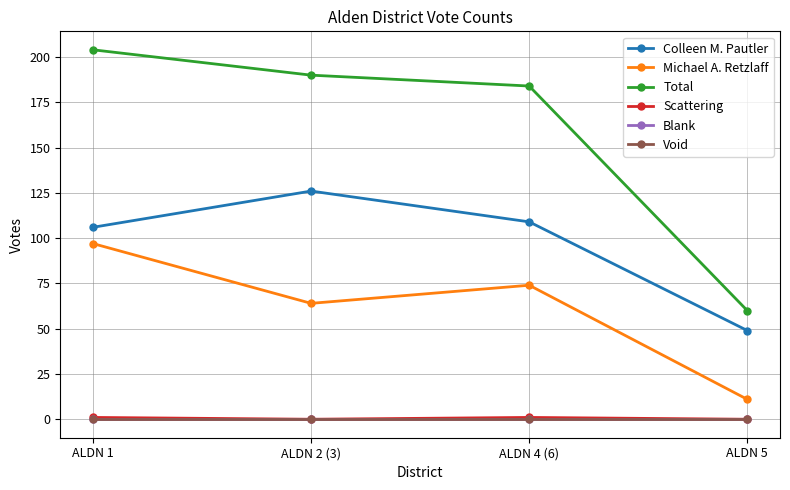

Rank the series at ALDN 2 (3) from highest to lowest value.

Total, Colleen M. Pautler, Michael A. Retzlaff, Scattering, Blank, Void